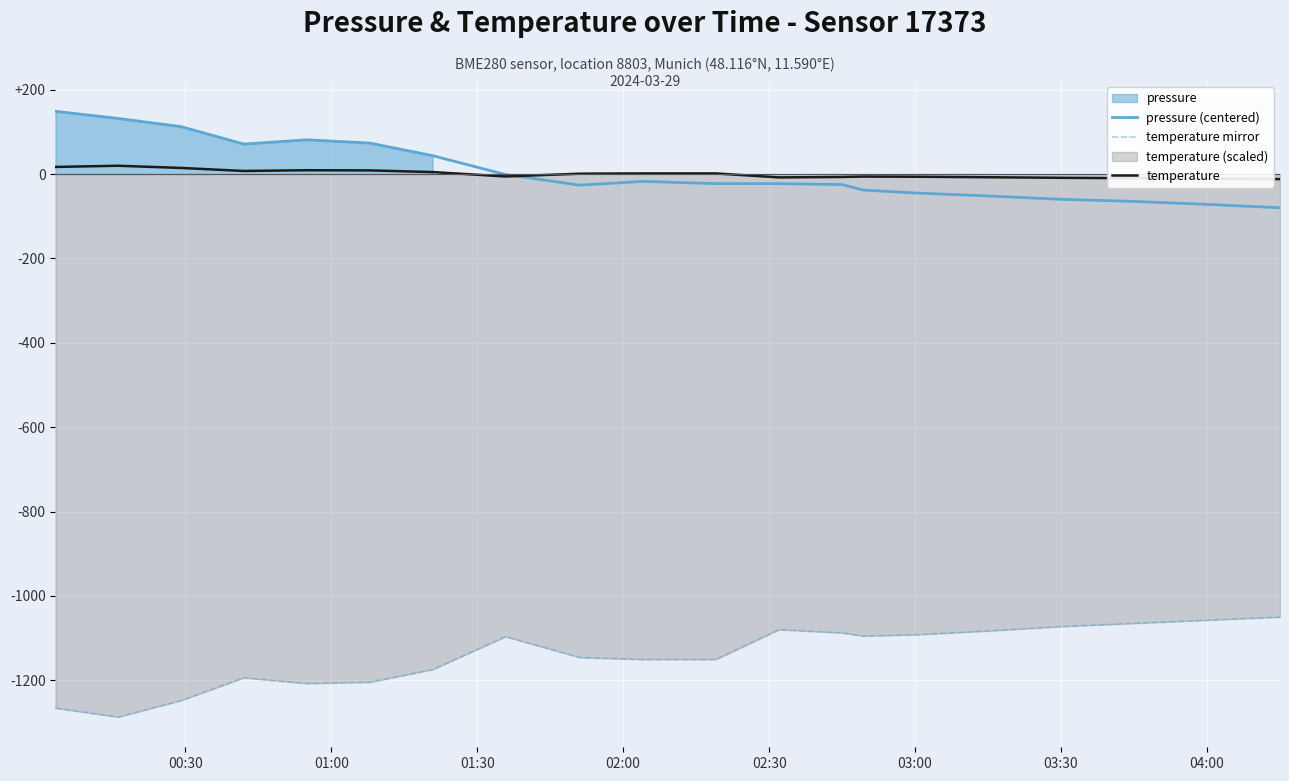

True or false: pressure (centered) and temperature mirror cross at least once.

False